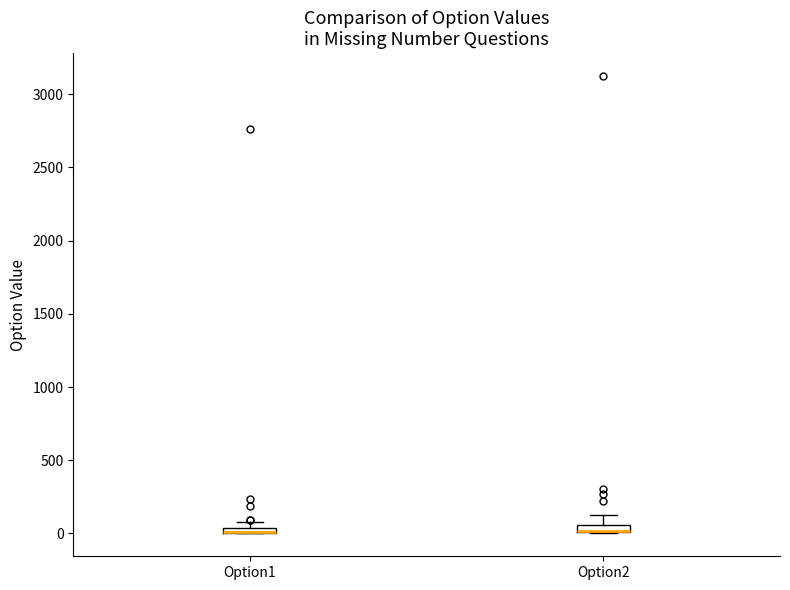

Where does the upper whisker of the box for Option2 end on the y-axis? The values are not printed on the chart, so give them approximately, as read against the axis.

150